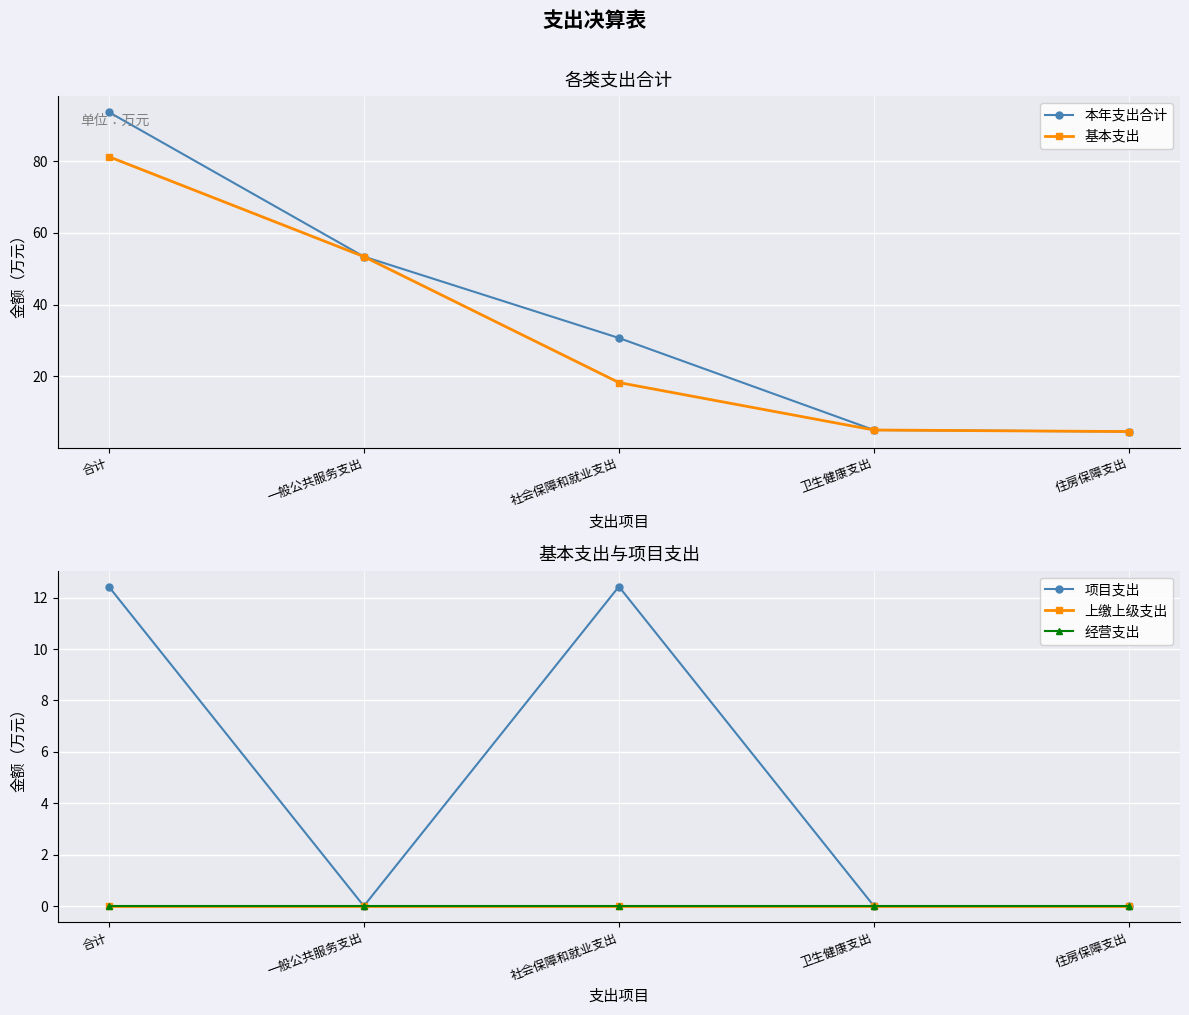

True or false: 本年支出合计 and 项目支出 cross at least once.

False